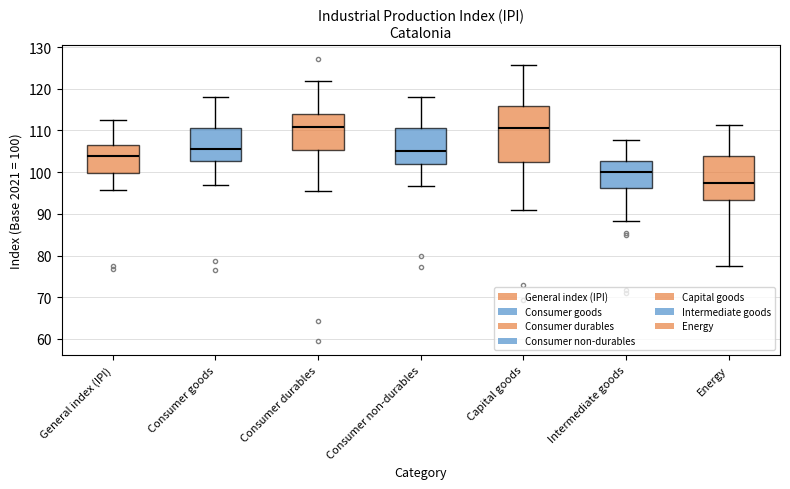

Reading left to right, transcribe this box plot: for each box, give where its median line is, the range the box spans, and where its two whiskers end, as read against the y-axis. The values are not printed on the chart, so give them approximately, as read against the axis.

General index (IPI): median 104, box 100 to 106, whiskers 96 to 113
Consumer goods: median 106, box 103 to 111, whiskers 97 to 118
Consumer durables: median 111, box 105 to 114, whiskers 96 to 122
Consumer non-durables: median 105, box 102 to 111, whiskers 97 to 118
Capital goods: median 111, box 102 to 116, whiskers 91 to 126
Intermediate goods: median 100, box 96 to 103, whiskers 88 to 108
Energy: median 97, box 93 to 104, whiskers 77 to 111